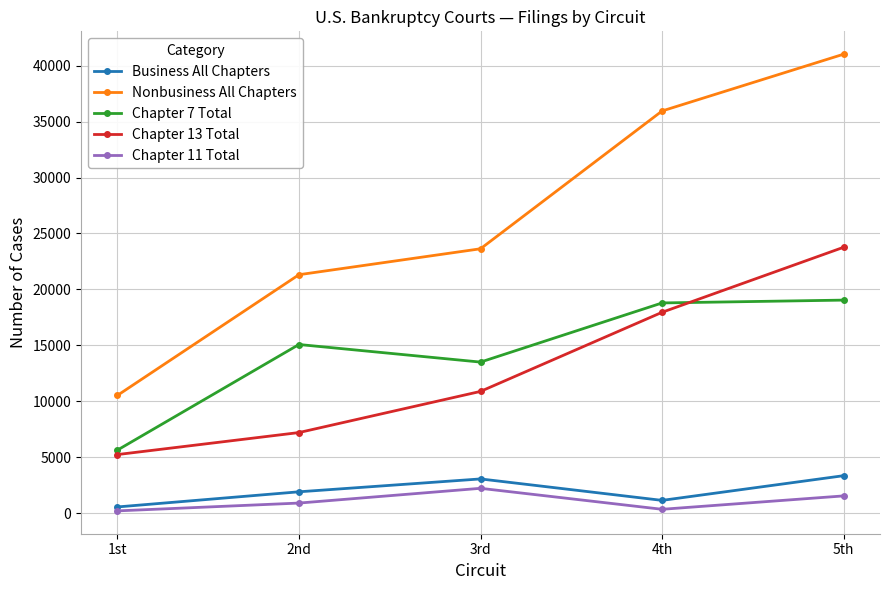

Which series has the largest range (max minus min)?

Nonbusiness All Chapters